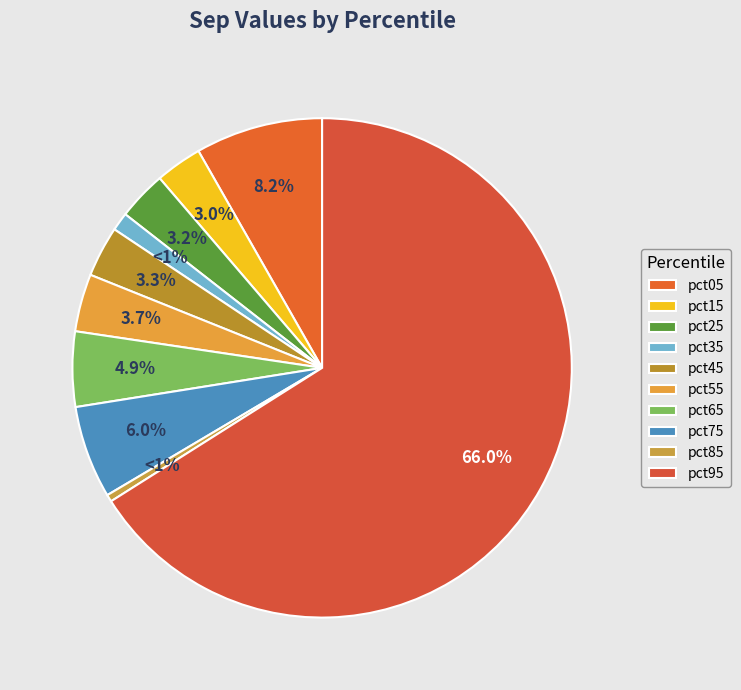

To the nearest percent, what is the average slice percentage?

10%